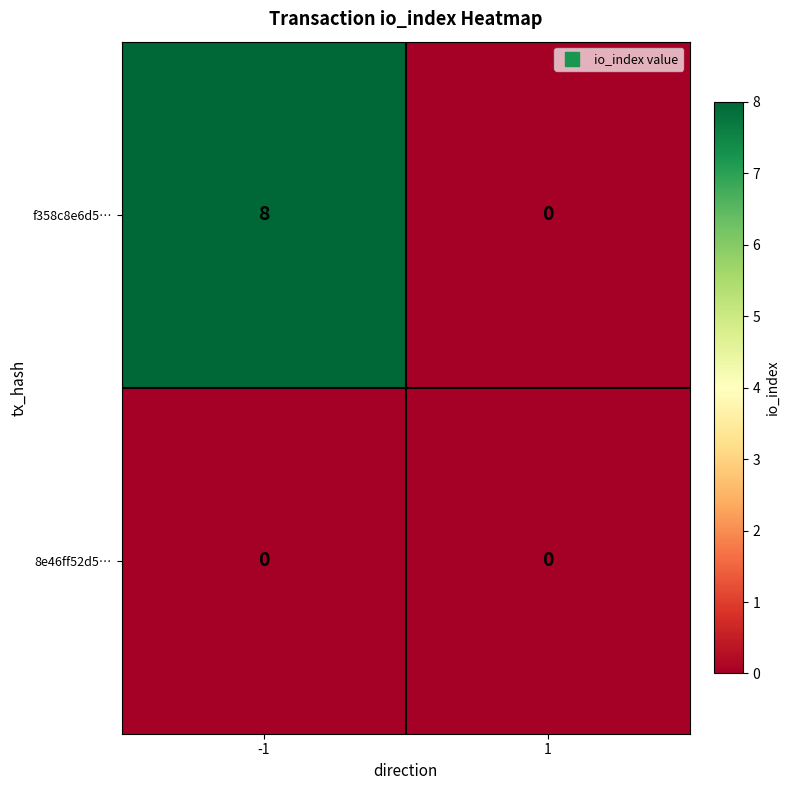

What is the average value of the f358c8e6d5… series?

4